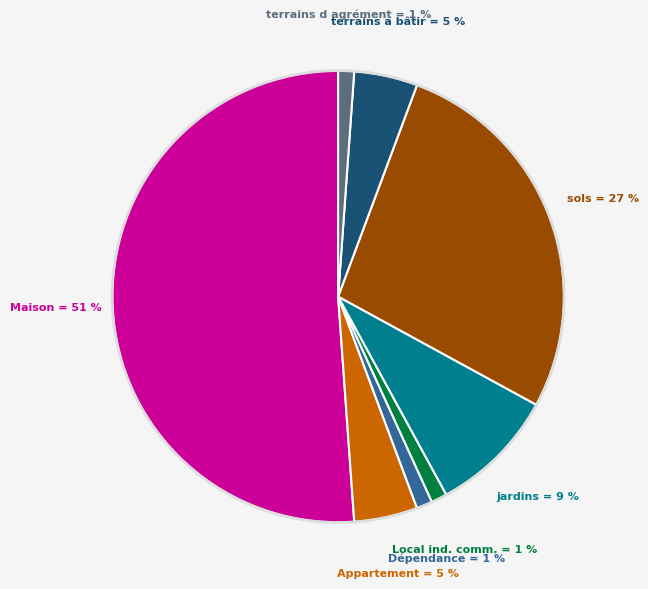

Does any single category account for the majority?

Yes